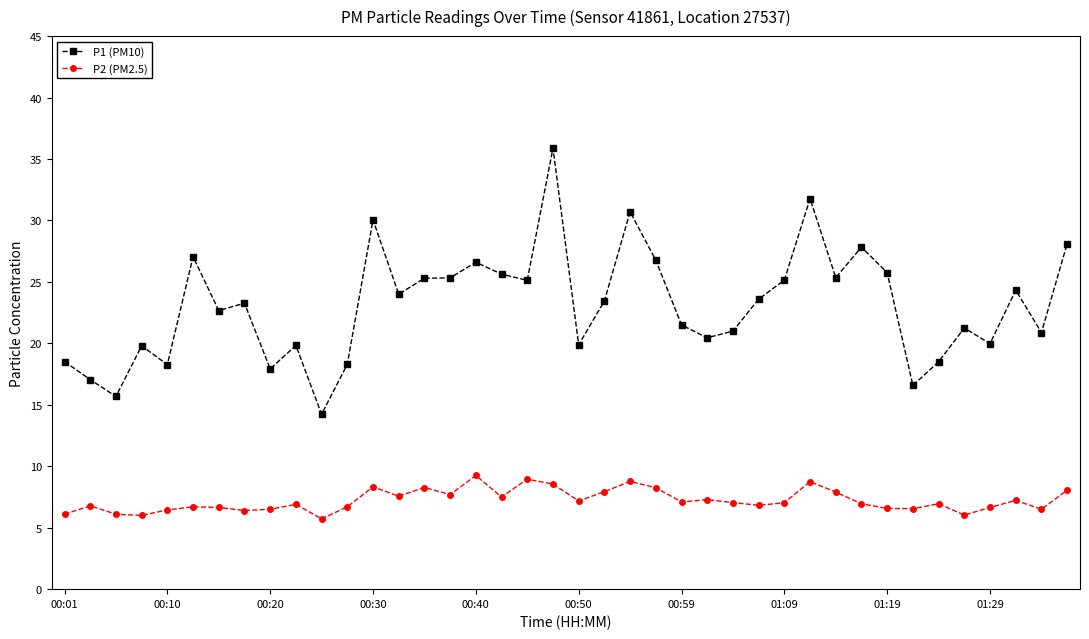

List the series in order of their peak value, highest first.

P1 (PM10), P2 (PM2.5)